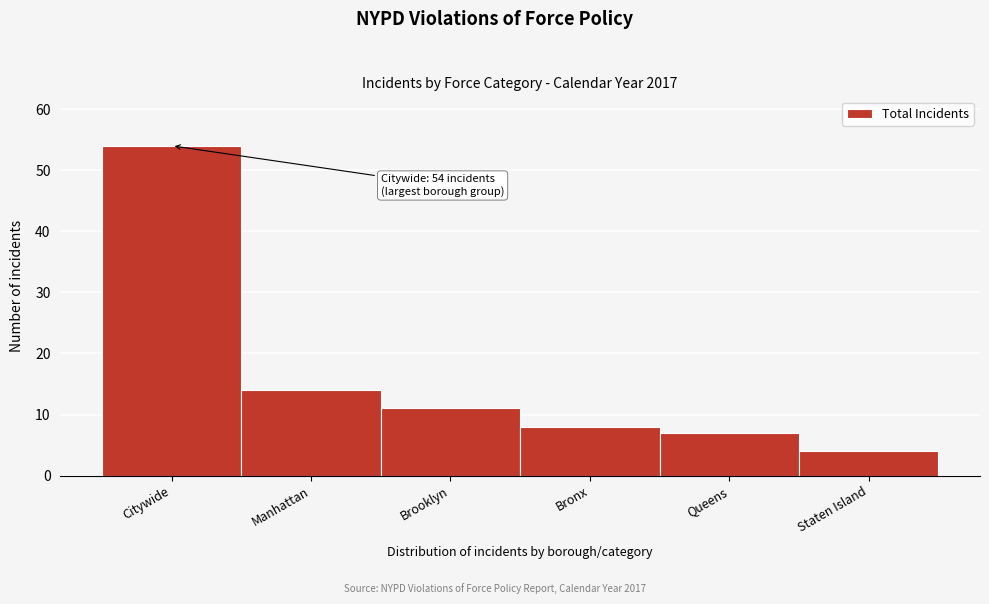

Reading left to right, extract all data points from this chart.

54	14	11	8	7	4